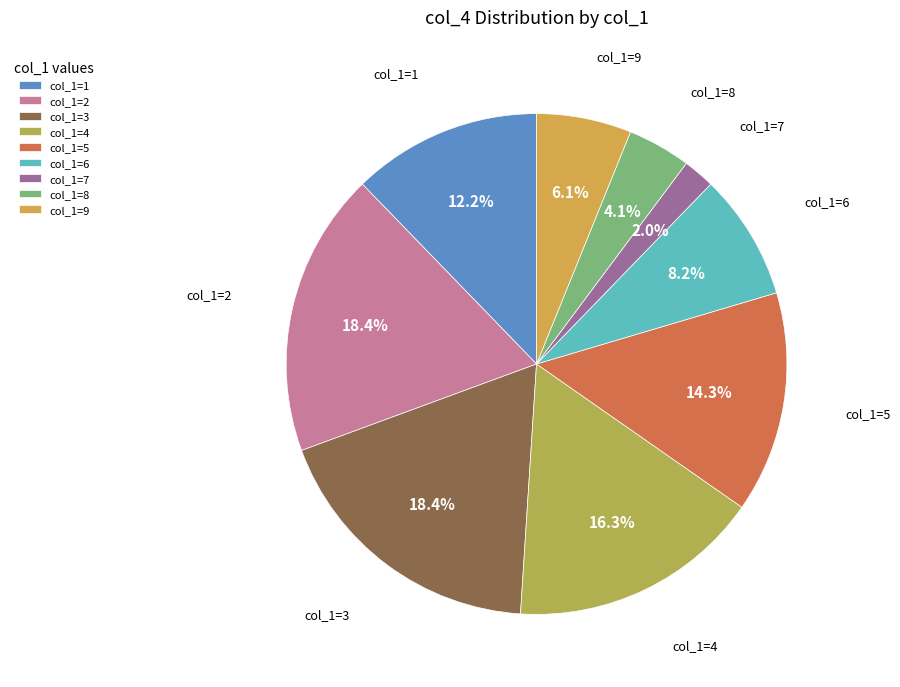

Does col_1=2 represent more than half of the total?

No